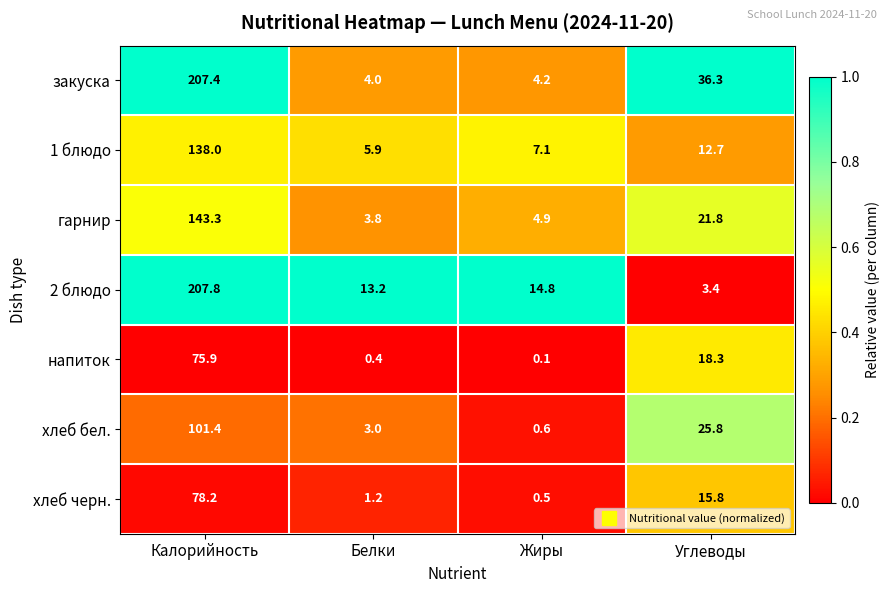

How many series are shown in this chart?

7